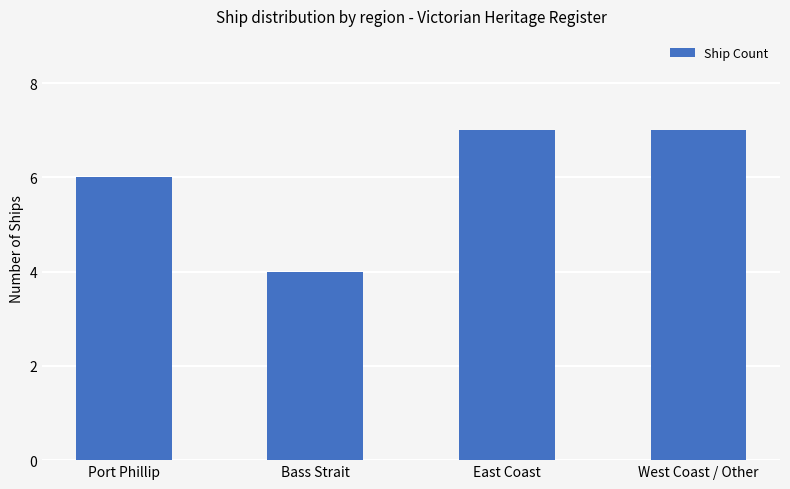

What is the minimum value shown in the chart?

4